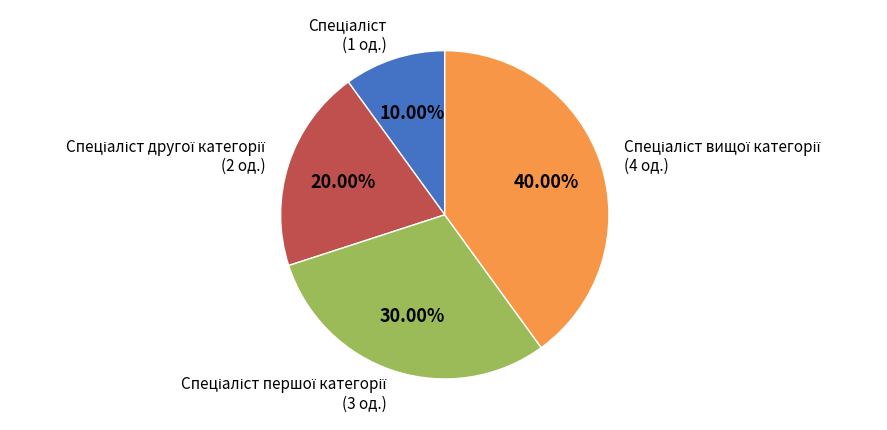

Does any single category account for the majority?

No